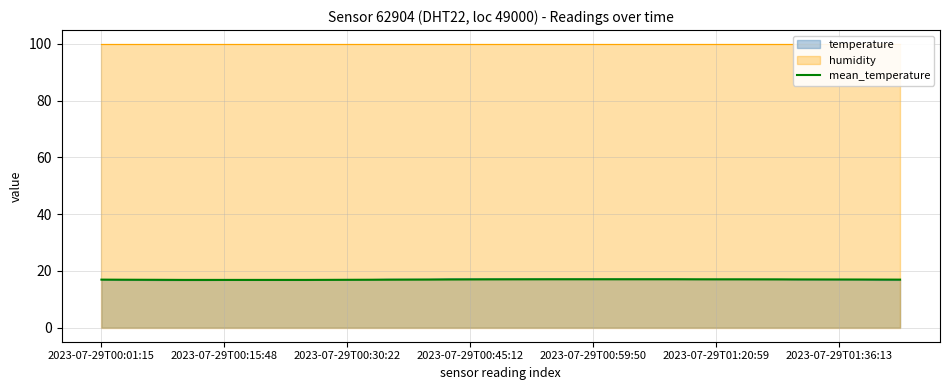

What is the smallest value displayed?

16.8